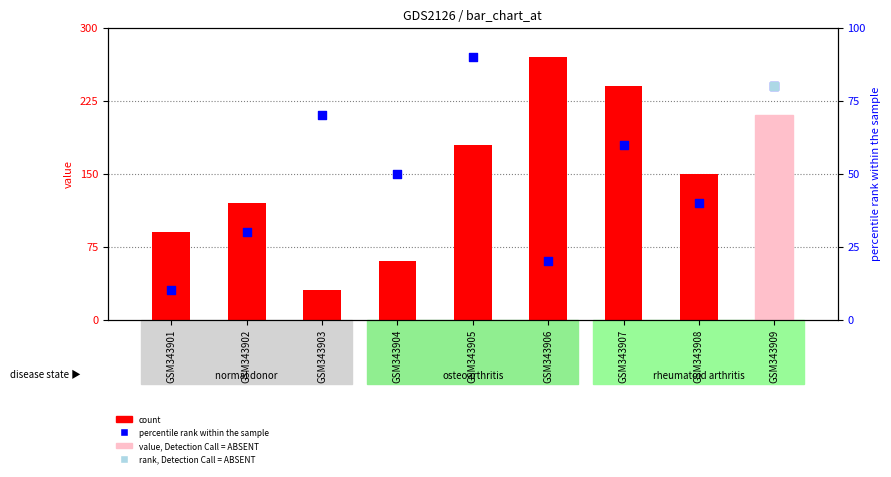

What is the total value across all series at GSM343902?

150